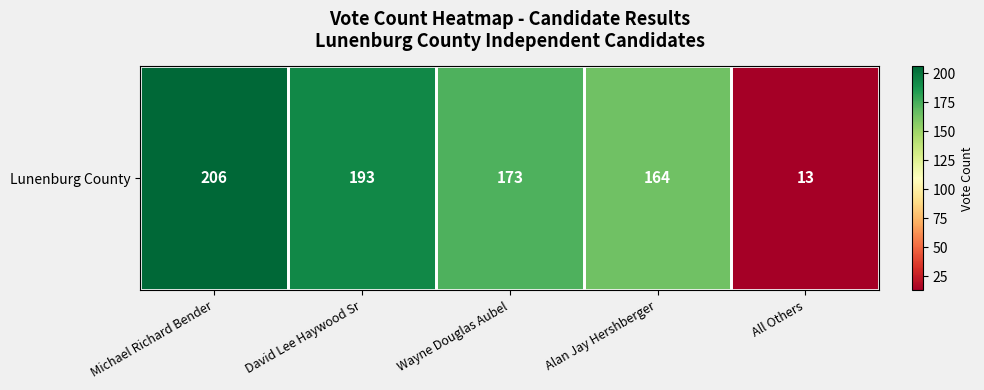

True or false: the data shows 22 at All Others.

False